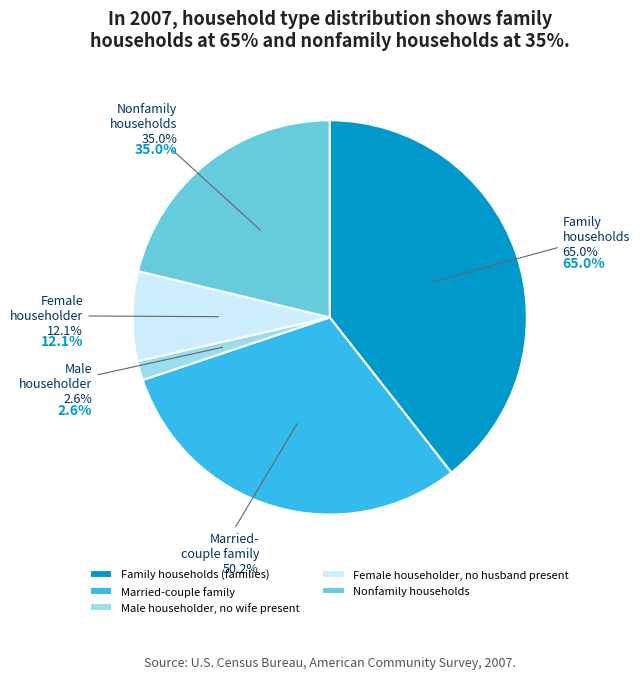

How many slices are in this pie chart?

5